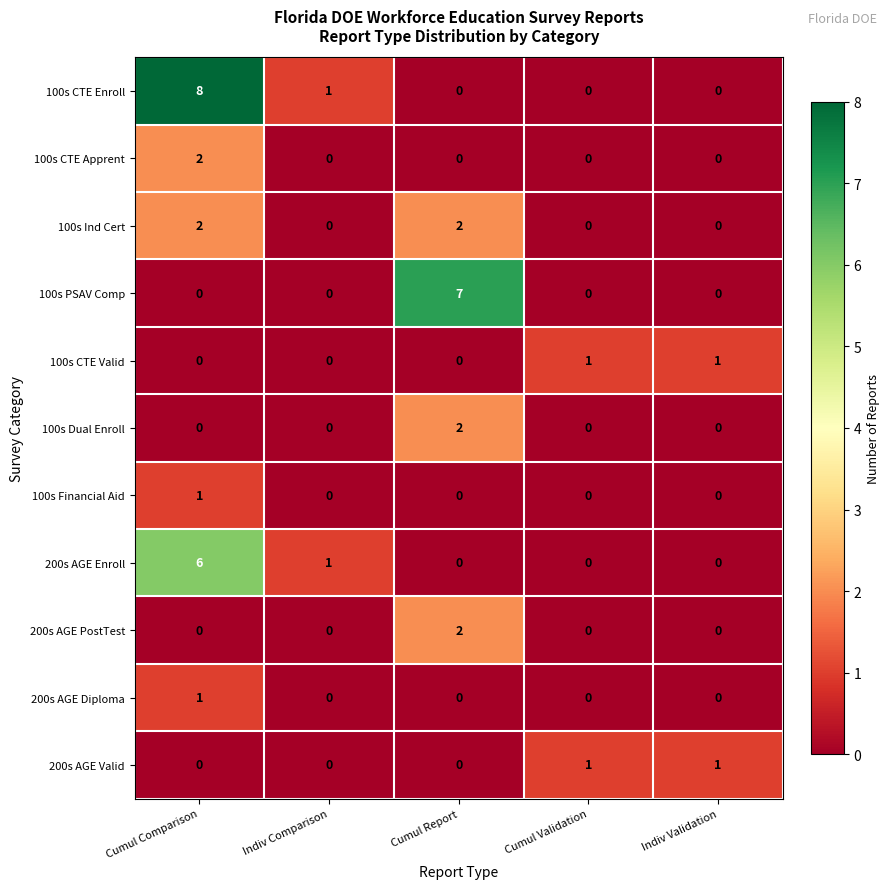

Which series has the largest total across all categories?

100s CTE Enroll